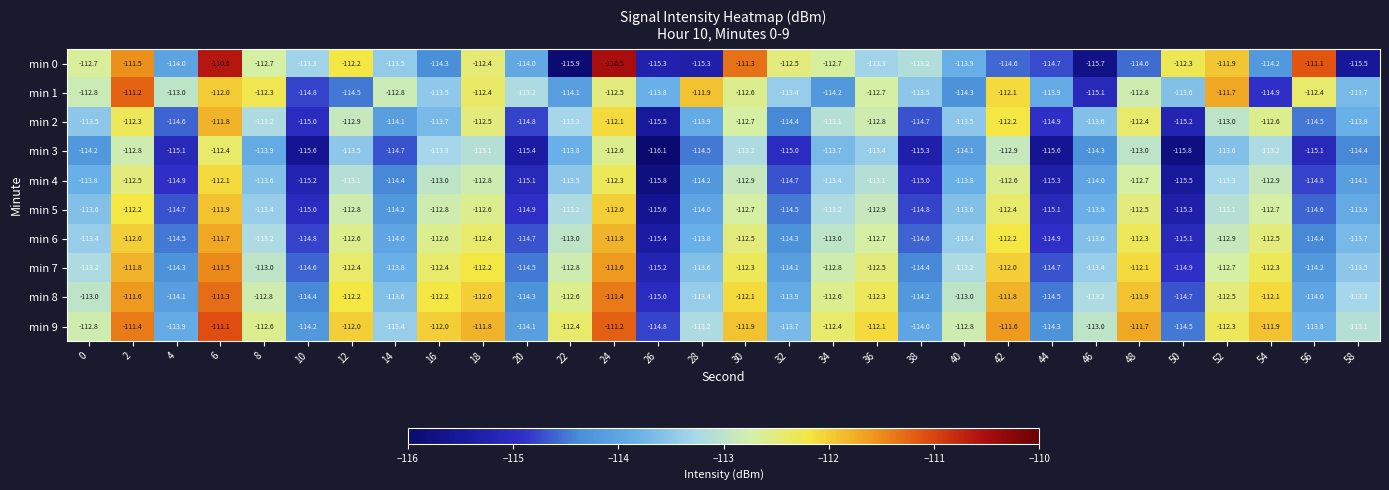

Rank the series by their maximum value, from highest to lowest.

min 0, min 9, min 1, min 8, min 7, min 6, min 2, min 5, min 4, min 3